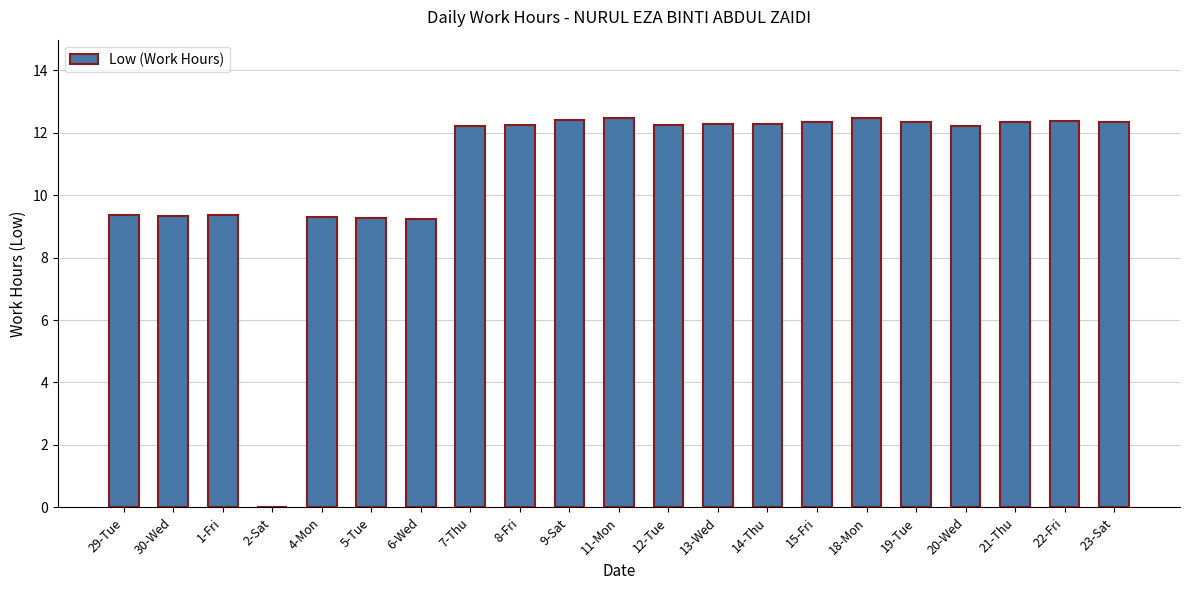

The value at 22-Fri is 12.4. True or false?

True